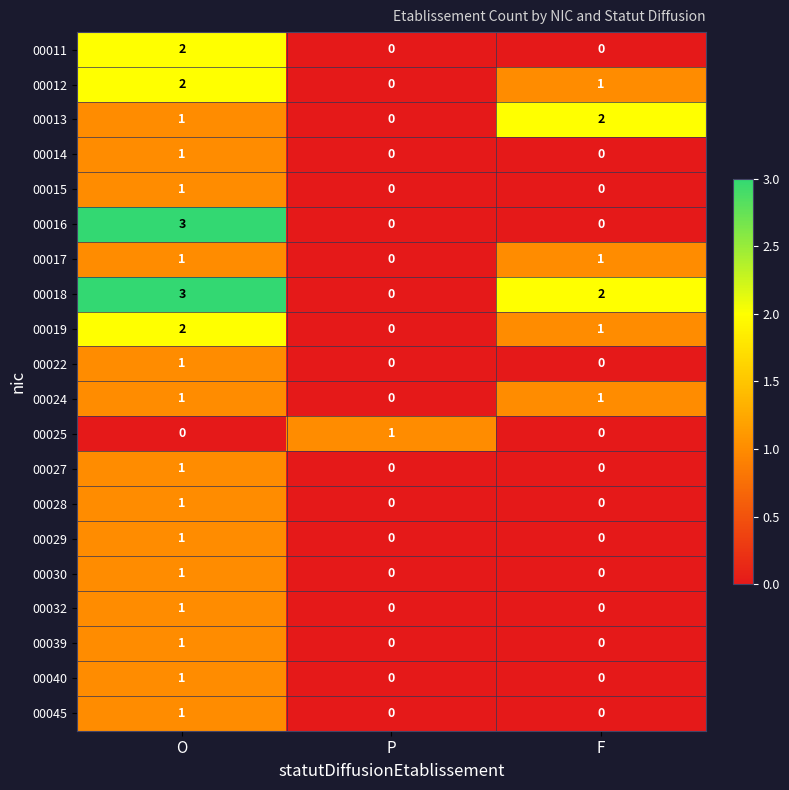

At which category does the chart reach its peak across all series?

O